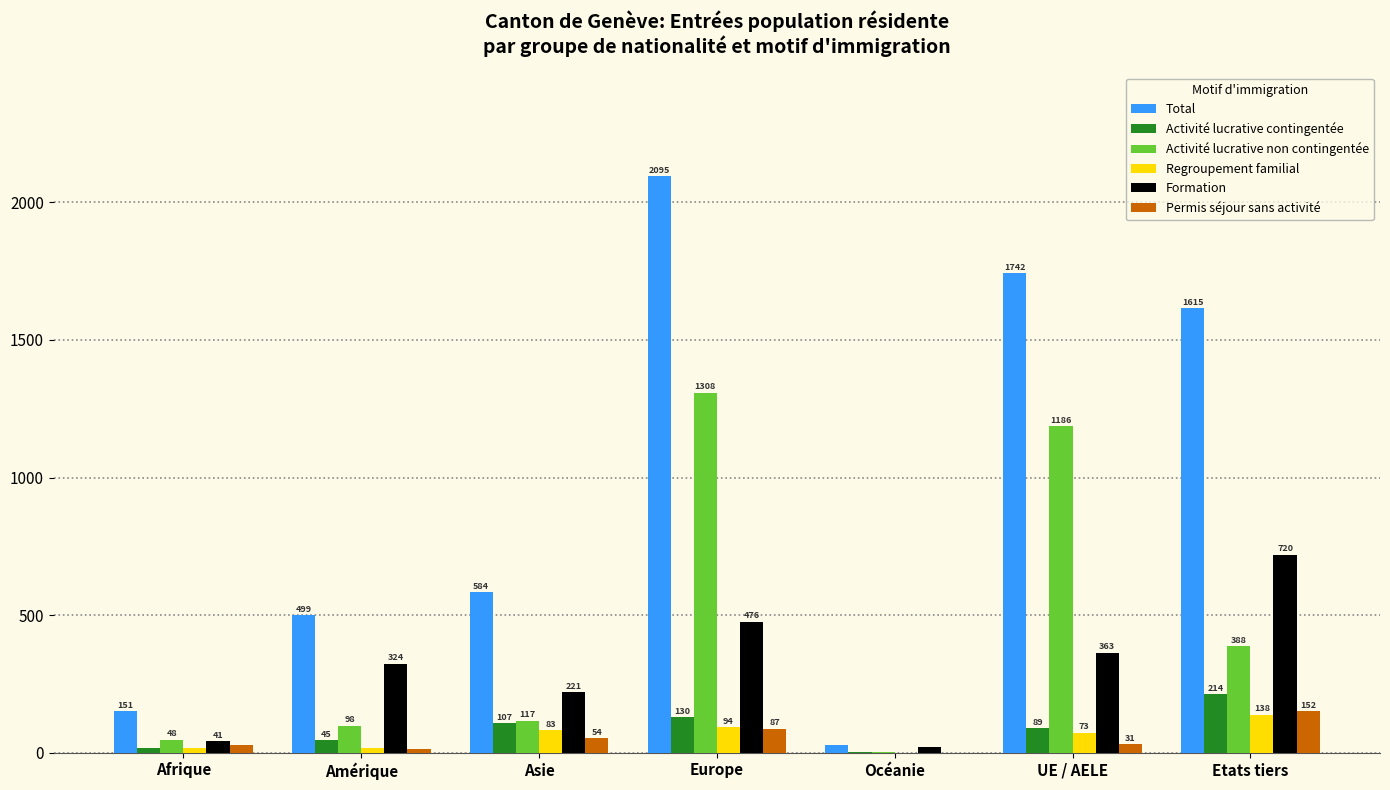

What is the sum of all Permis séjour sans activité values?

366